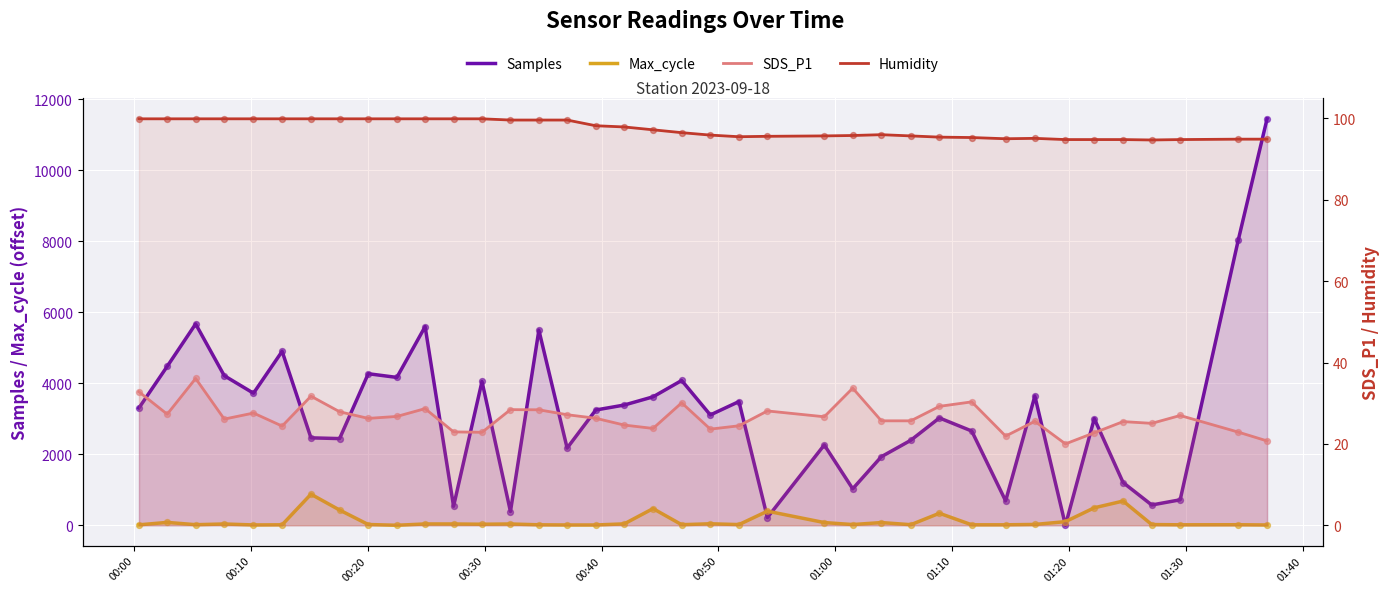

What are all the series names shown in the legend?

Samples, Max_cycle, SDS_P1, Humidity